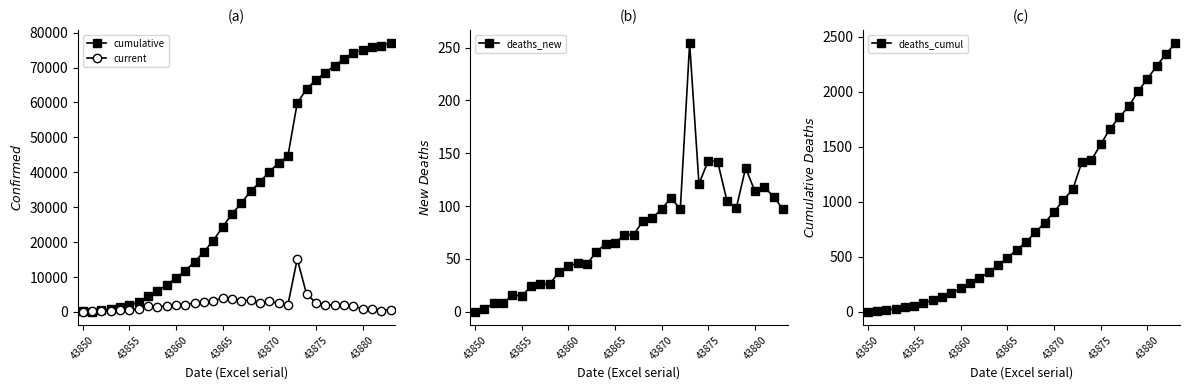

How many lines are shown in the chart?

4